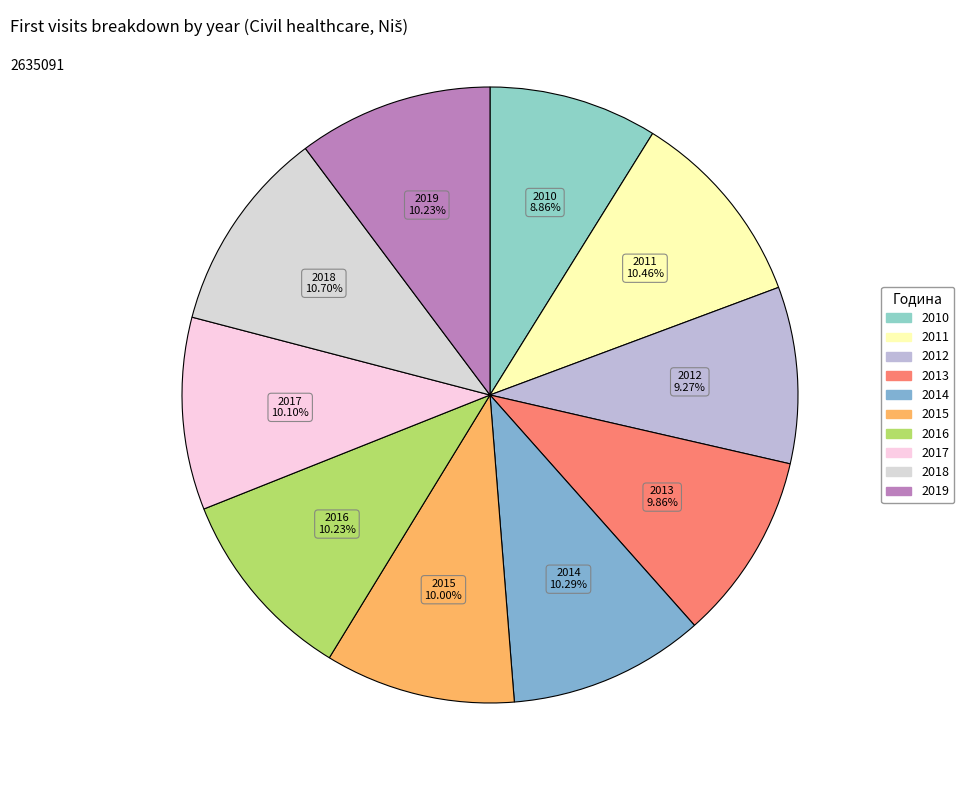

Does 2017 represent more than half of the total?

No